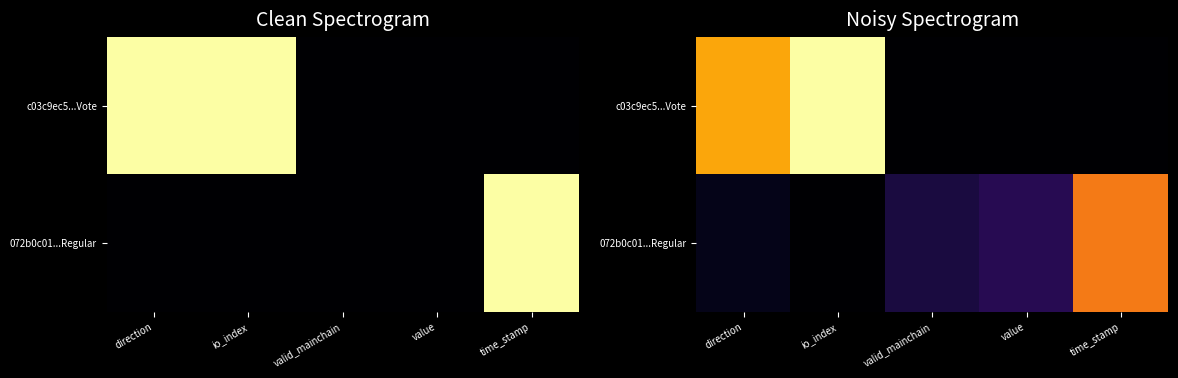

What is the total value across all series at direction?

0.9